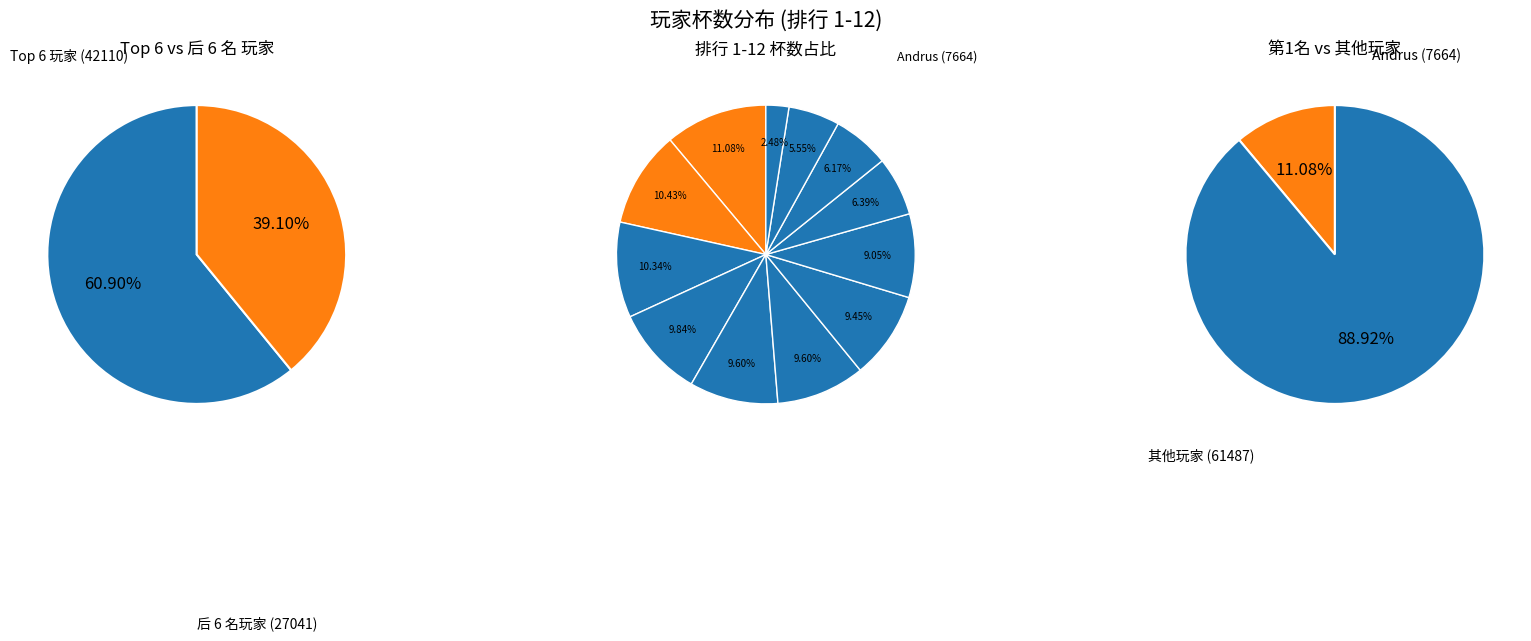

Between 1 and 9, which is larger?

1